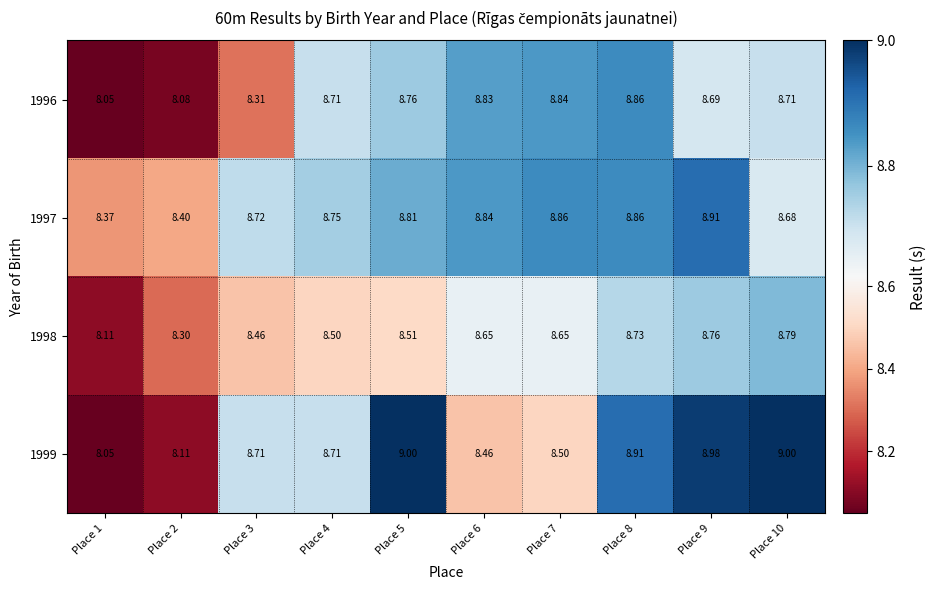

Is the value of 1998 at Place 2 greater than the value of 1996 at Place 4?

No